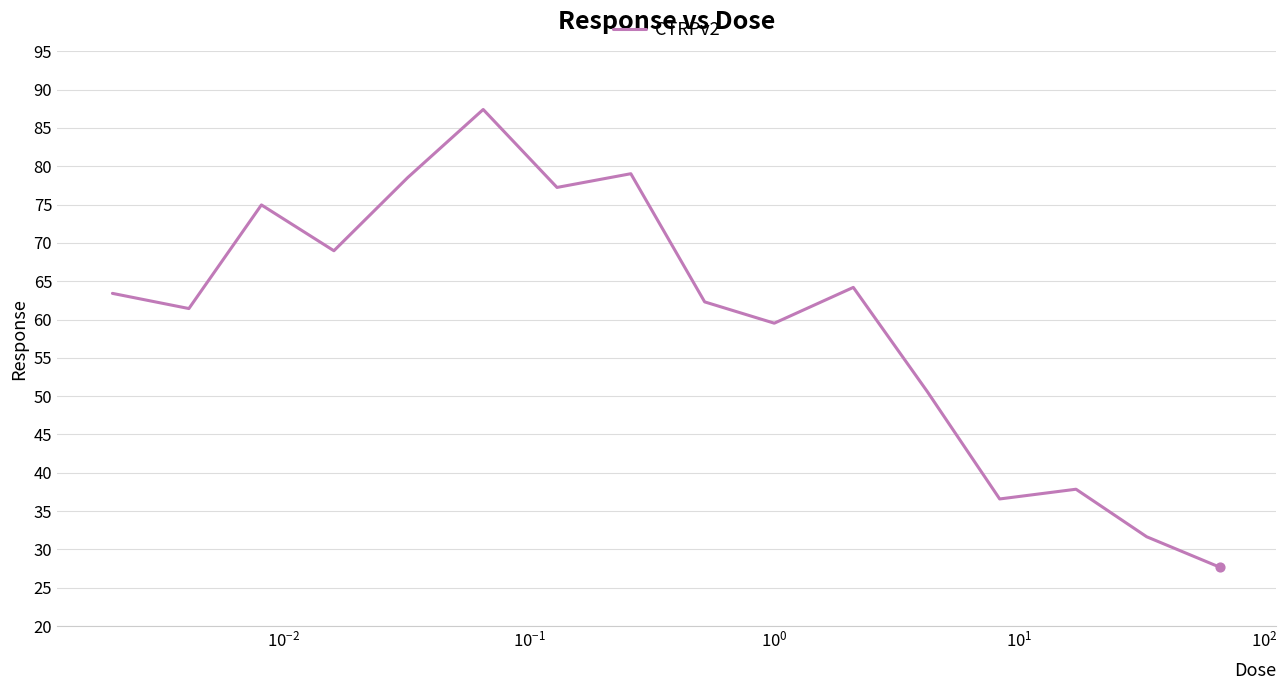

What is the greatest value displayed?

87.4